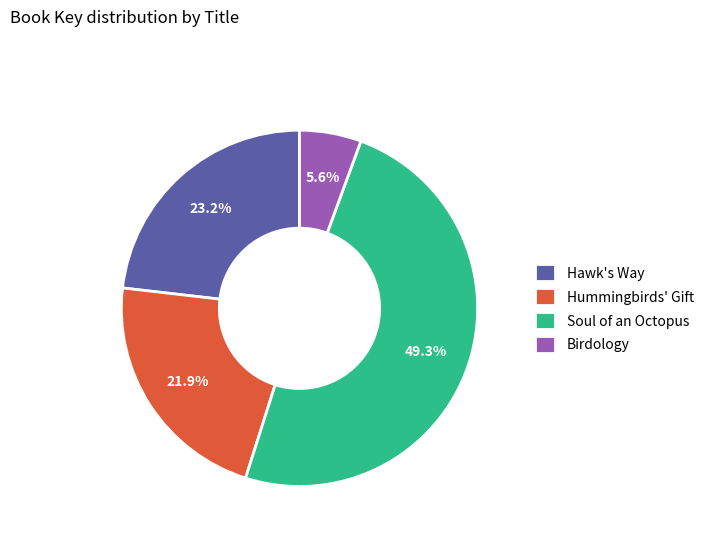

What is the smallest slice in the pie chart?

Birdology